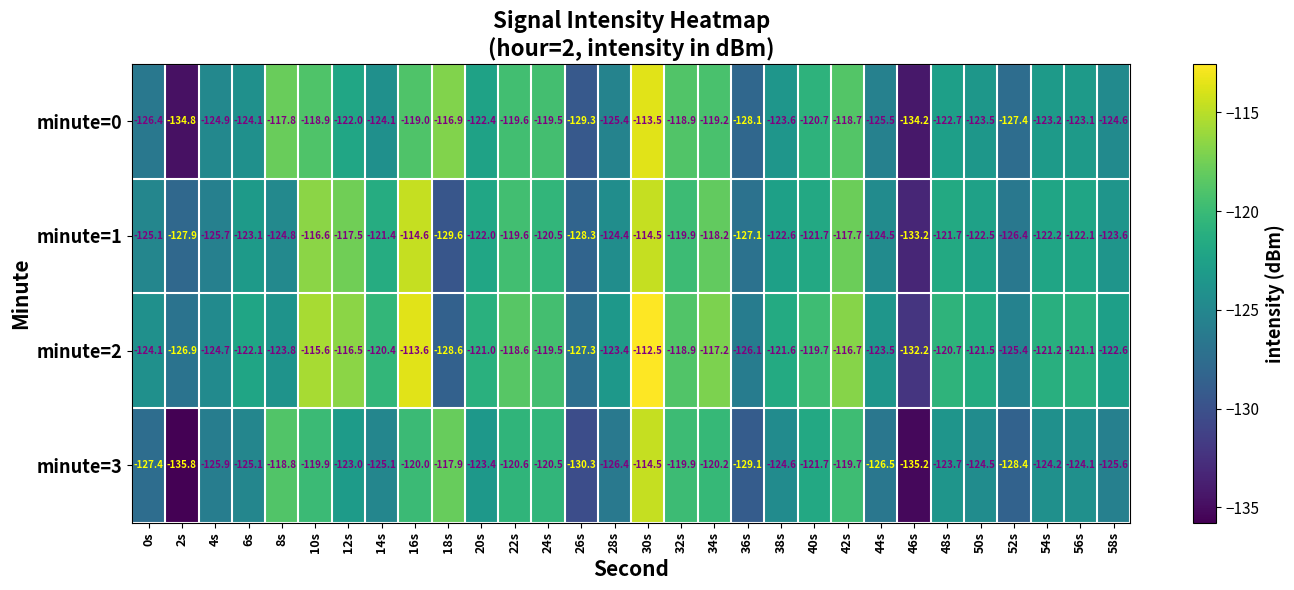

What is the minimum value shown in the chart?

-135.8